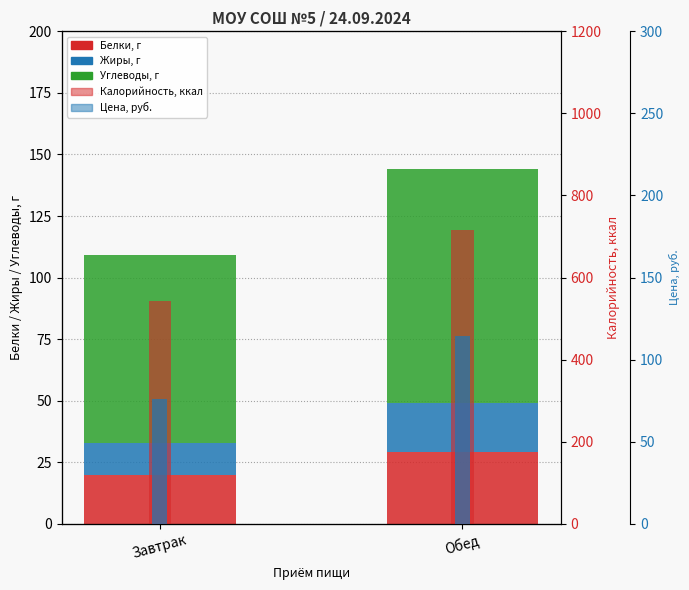

Reading right to left, list all the values displayed in this chart.

Белки: Обед=29.1	Завтрак=20.0
Жиры: Обед=20.0	Завтрак=13.0
Углеводы: Обед=94.9	Завтрак=76.0
Калорийность: Обед=715.9	Завтрак=542.0
Цена, руб.: Обед=114.2	Завтрак=76.2